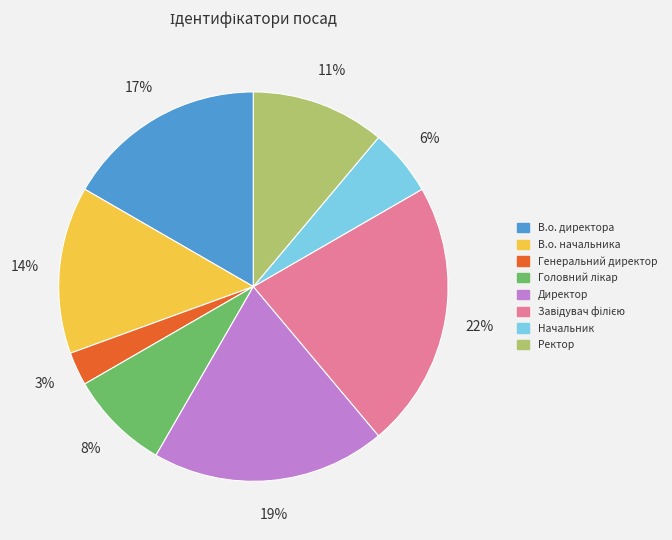

Is there any slice that represents more than half of the pie?

No